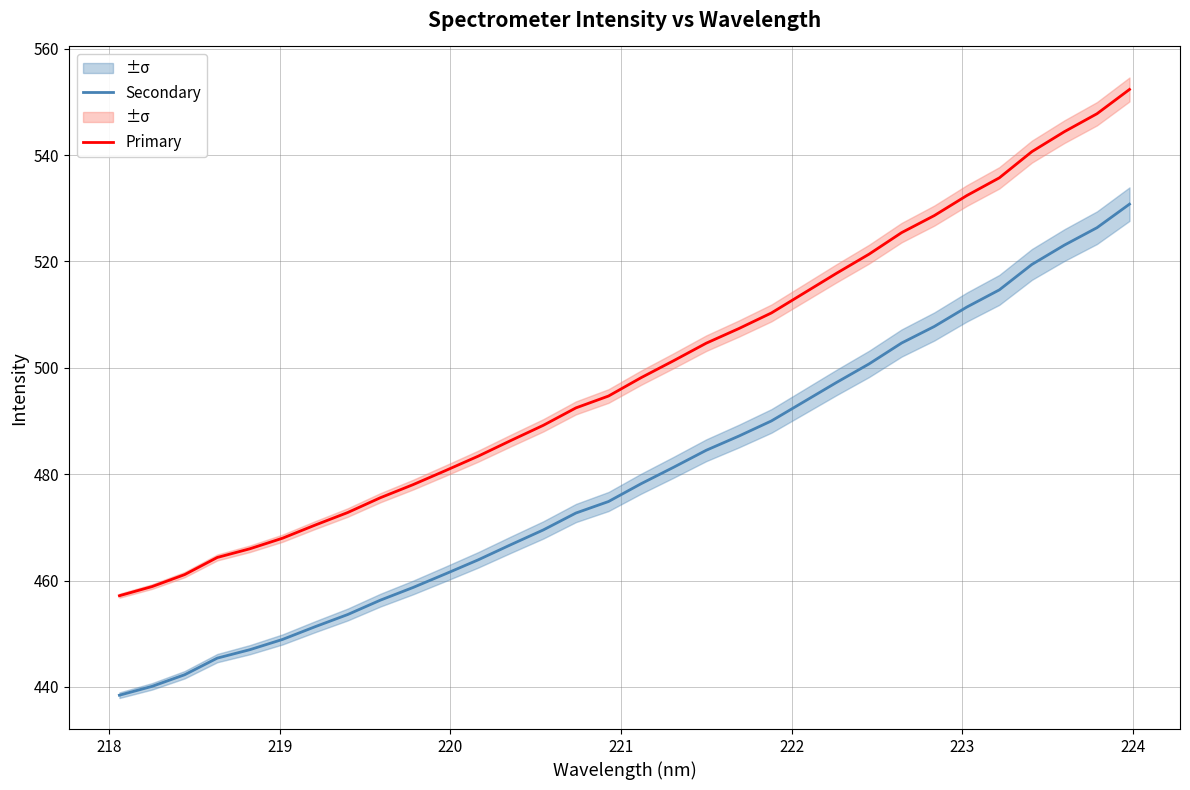

Does the chart have visible grid lines?

Yes